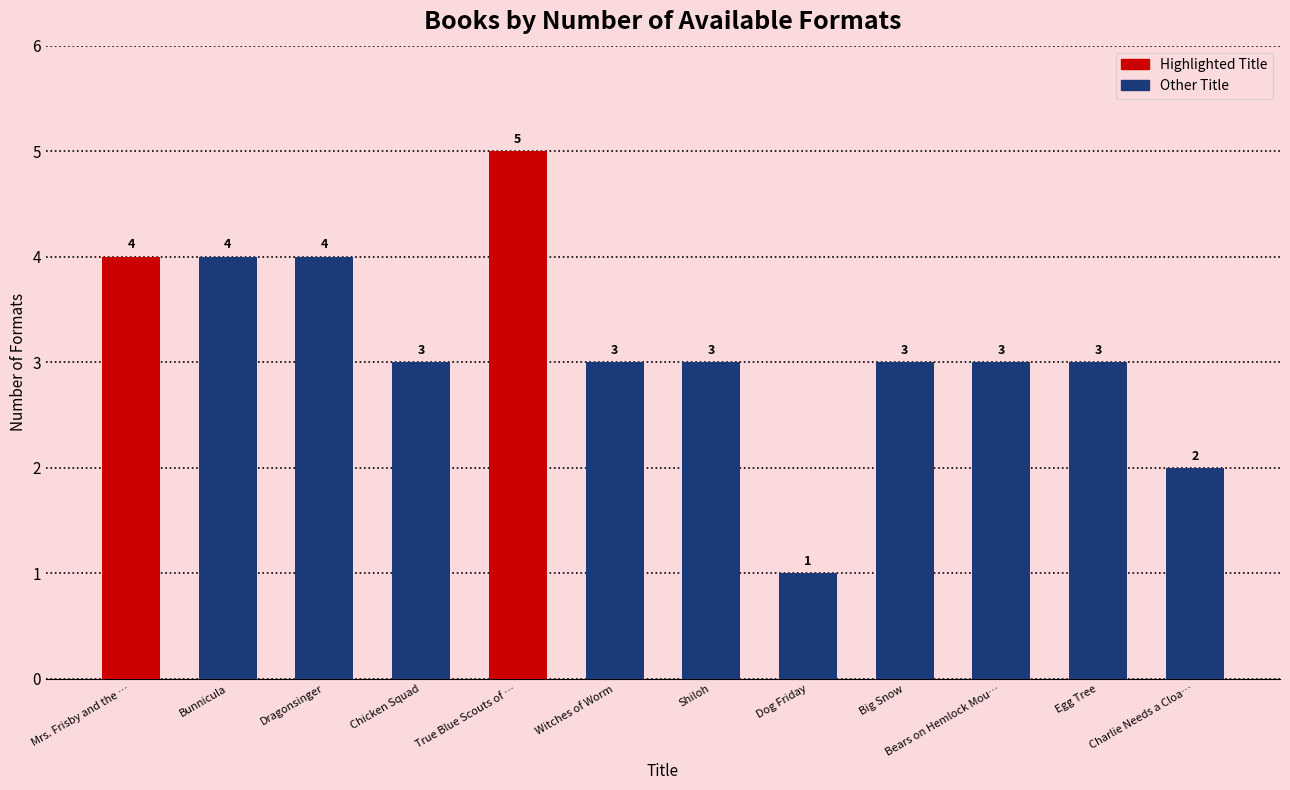

What is the sum of the values at Shiloh and Big Snow?

6